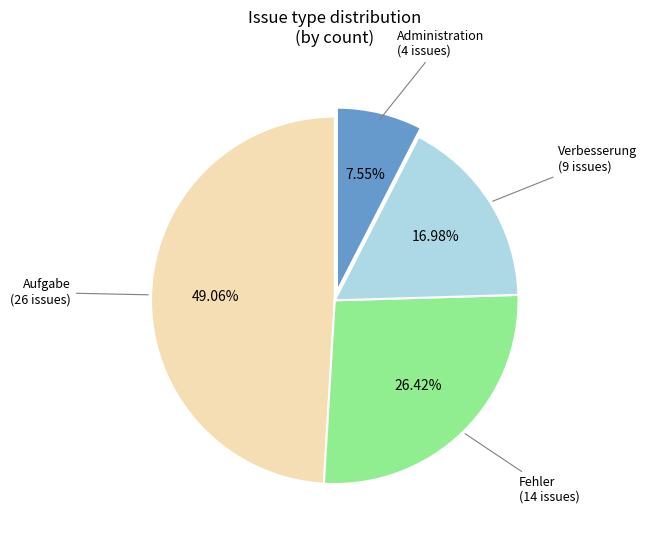

Does any single category account for the majority?

No